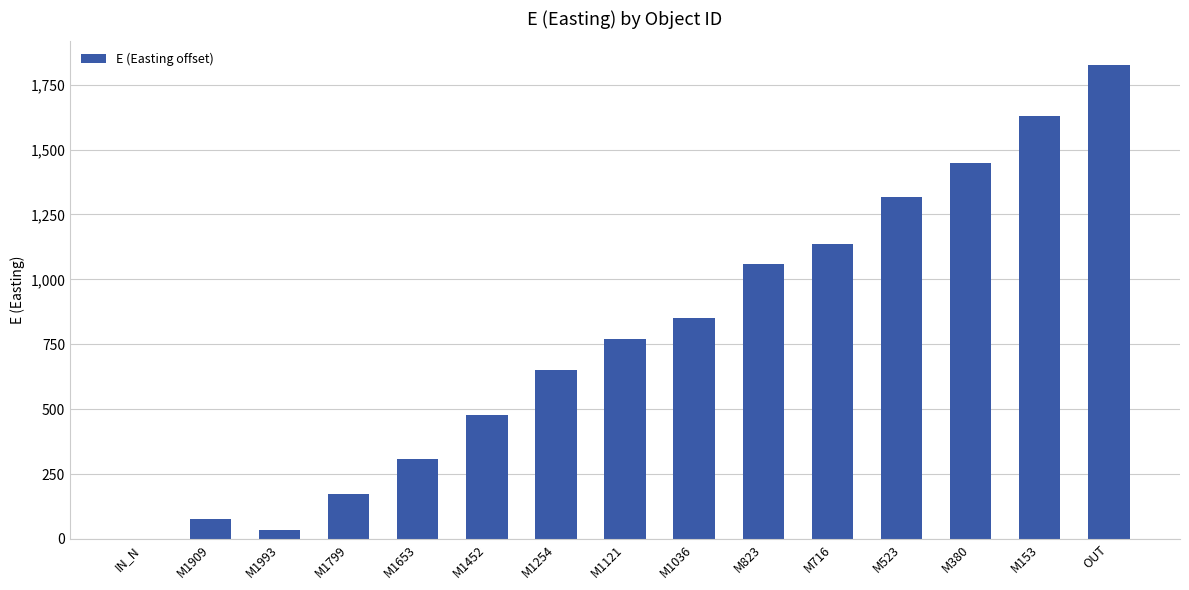

The value at M1653 is 445.2. True or false?

False